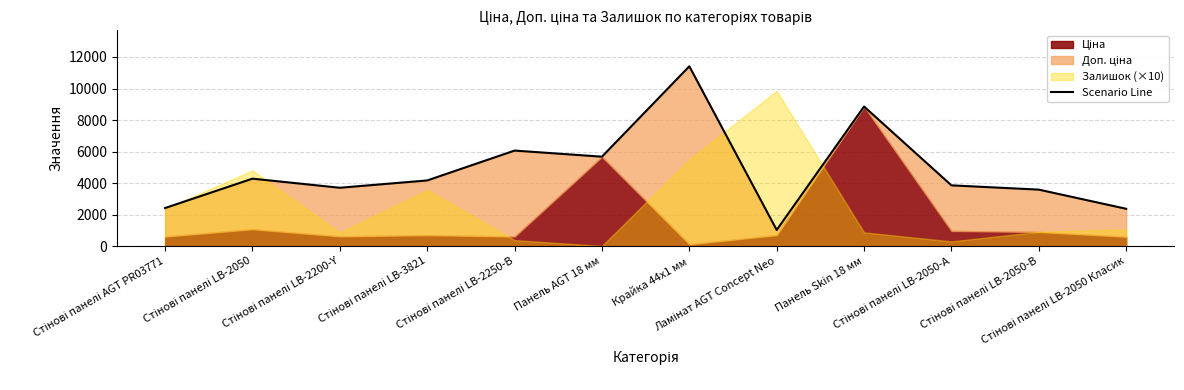

What is the difference between the second highest and second lowest values?

6490.1